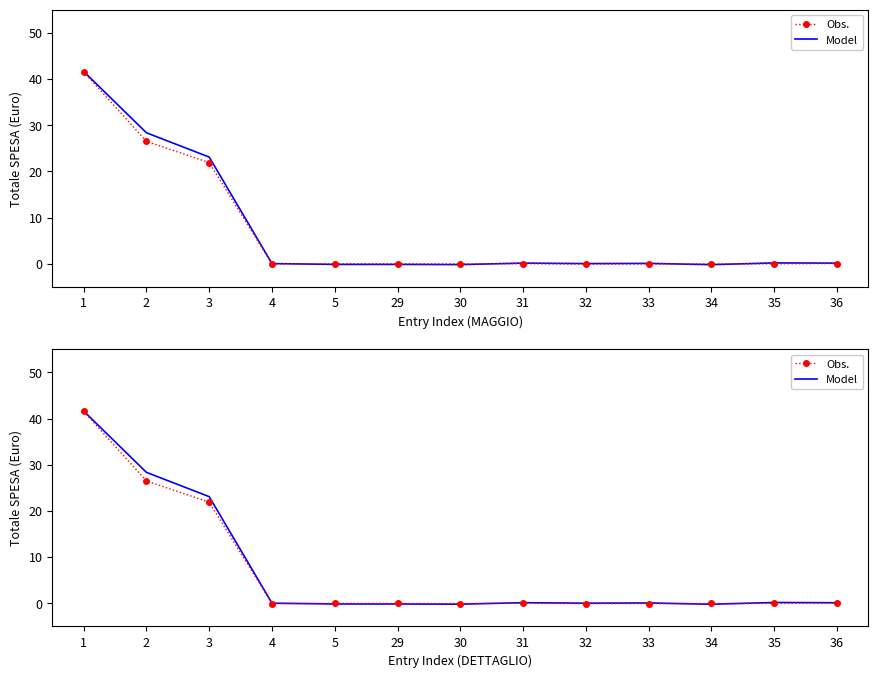

Reading left to right, extract all data points from this chart.

Model: 41.6	28.4	23.1	0.0	-0.1	-0.1	-0.2	0.1	0.0	0.1	-0.2	0.2	0.1
Obs.: 41.5	26.5	21.9	-0.0	0.0	-0.0	-0.0	0.0	-0.1	-0.0	-0.0	-0.0	0.1